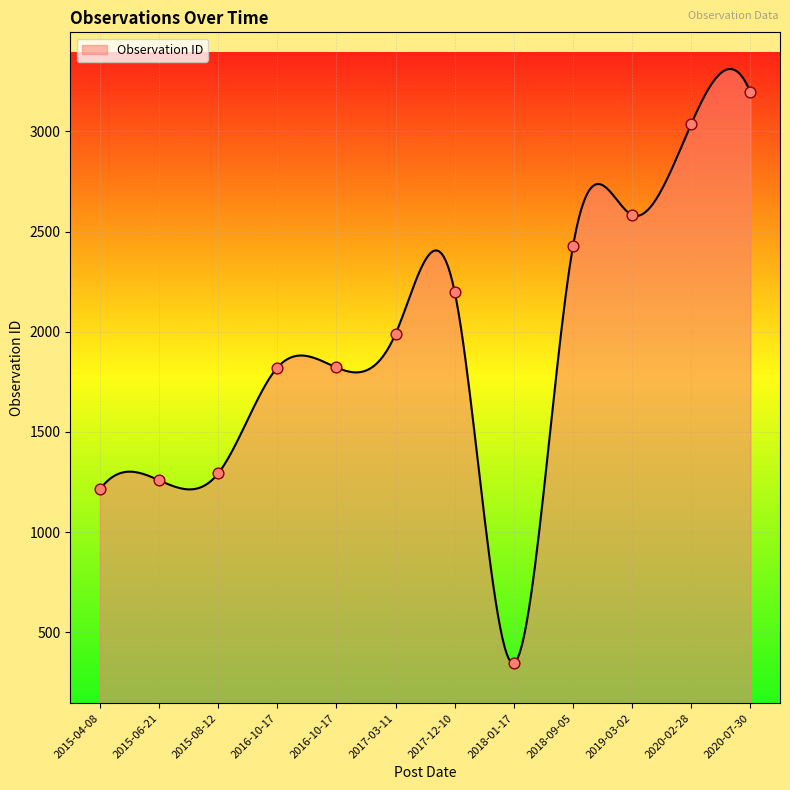

What is the change in value from 2016-10-17 to 2018-09-05?

+606